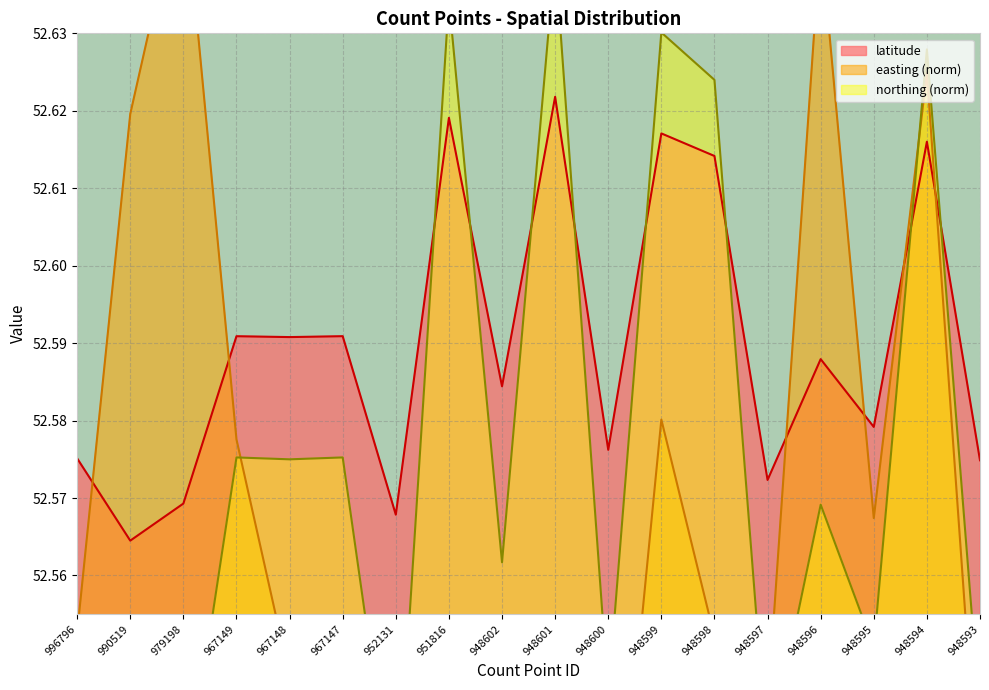

Read the easting_norm value at 948600.

52.5